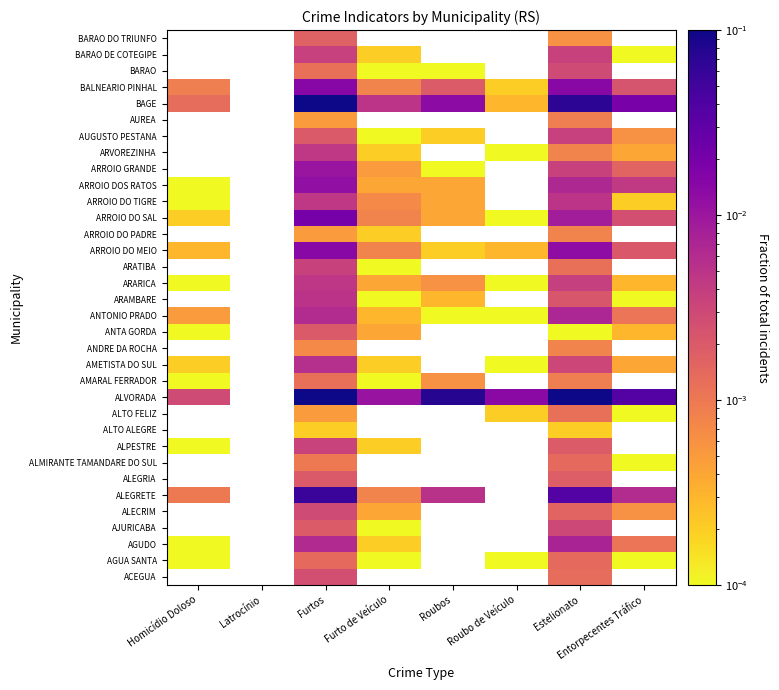

At which label does ARROIO DO PADRE reach its minimum?

Homicídio Doloso